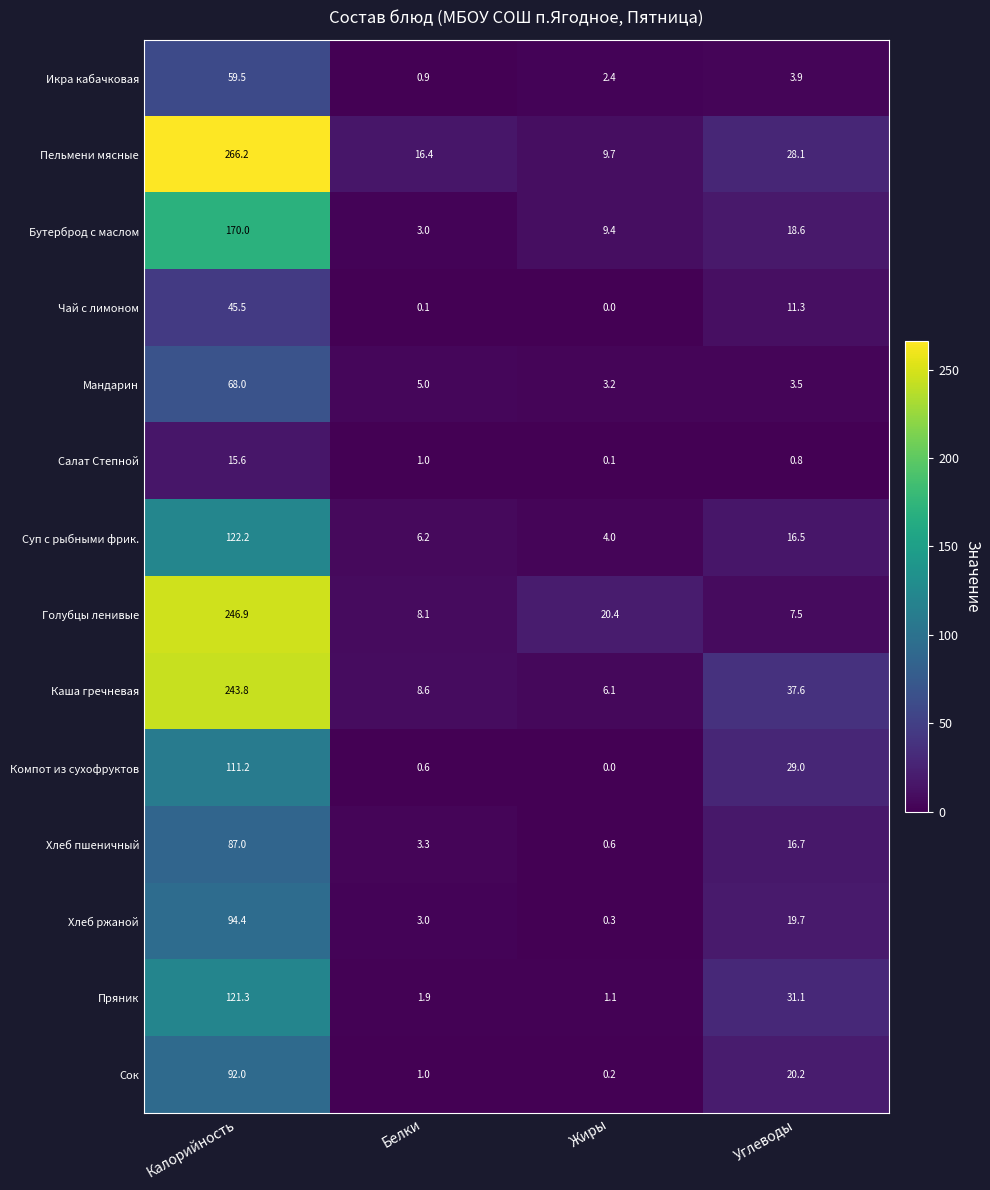

Rank the categories by Хлеб пшеничный value from highest to lowest.

Калорийность, Углеводы, Белки, Жиры